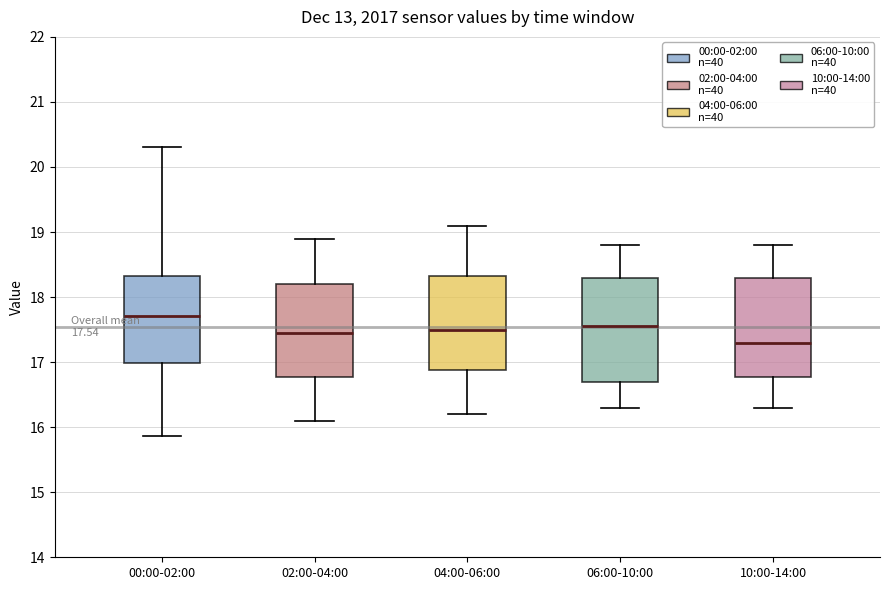

Which box has the highest median line?

00:00-02:00